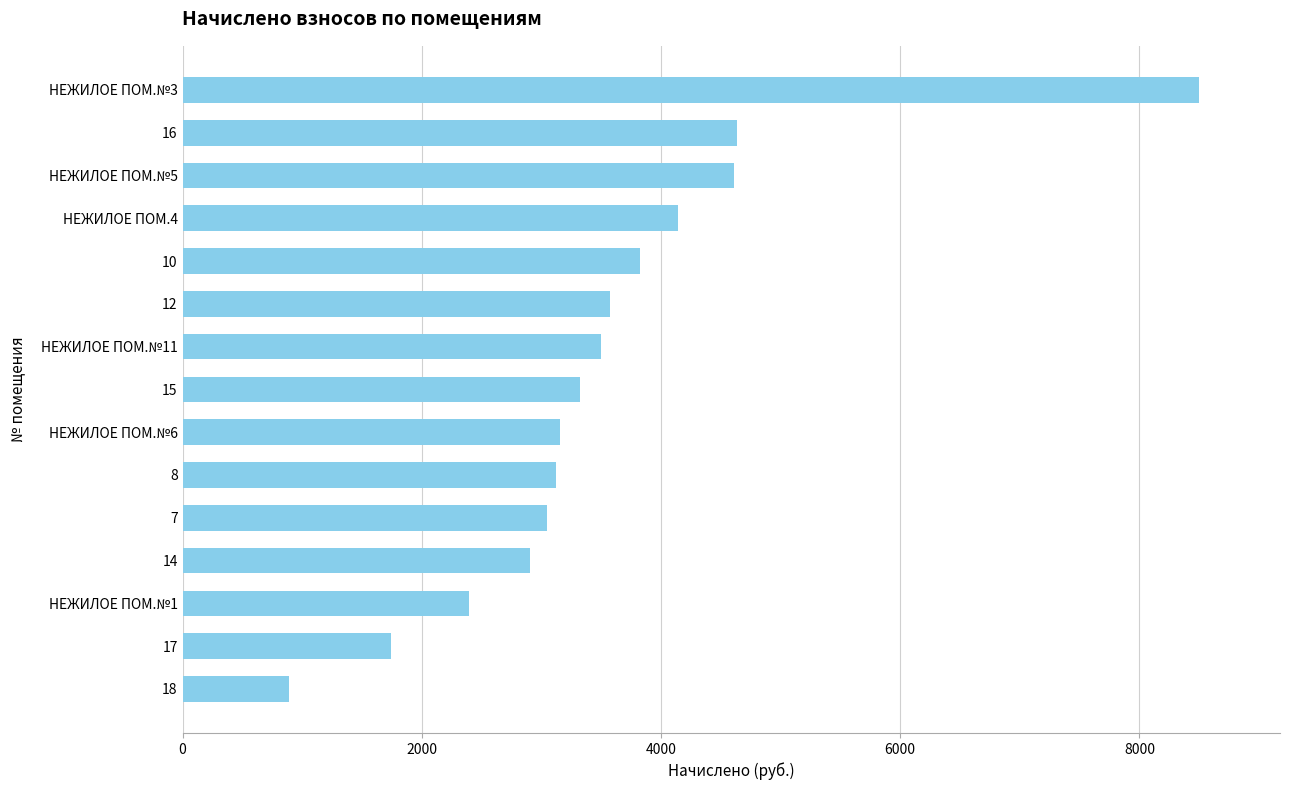

What is the minimum value shown in the chart?

886.5